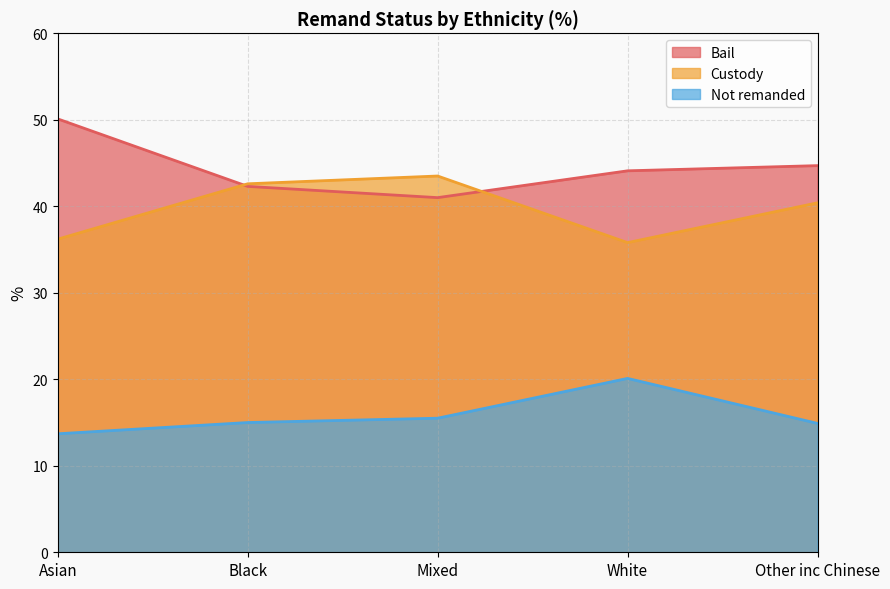

Reading right to left, transcribe all the data shown in this chart.

Bail: Other inc Chinese=44.7	White=44.1	Mixed=41.0	Black=42.3	Asian=50.1
Custody: Other inc Chinese=40.4	White=35.8	Mixed=43.5	Black=42.6	Asian=36.2
Not remanded: Other inc Chinese=14.9	White=20.1	Mixed=15.5	Black=15.0	Asian=13.7